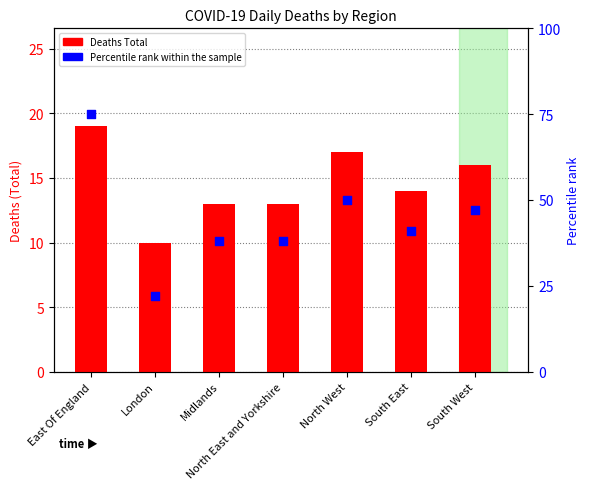

Is the value of Deaths (Total) at North East and Yorkshire greater than the value of Percentile rank within the sample at North West?

No